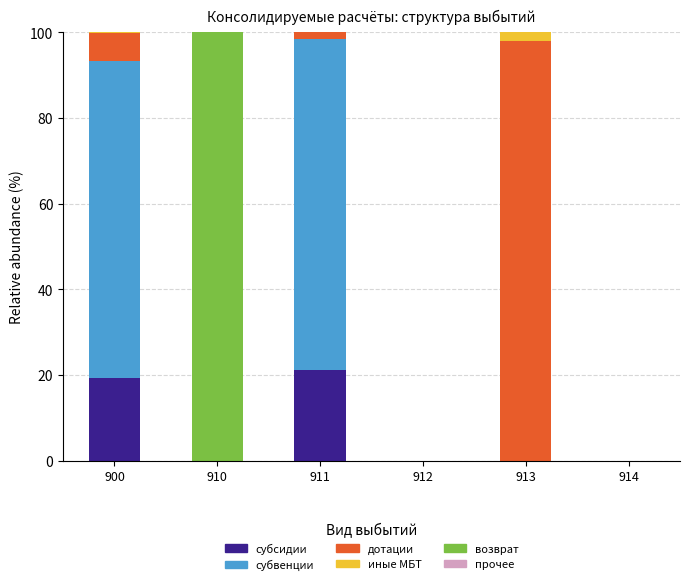

The субсидии series shows 8.7 at 912. True or false?

False